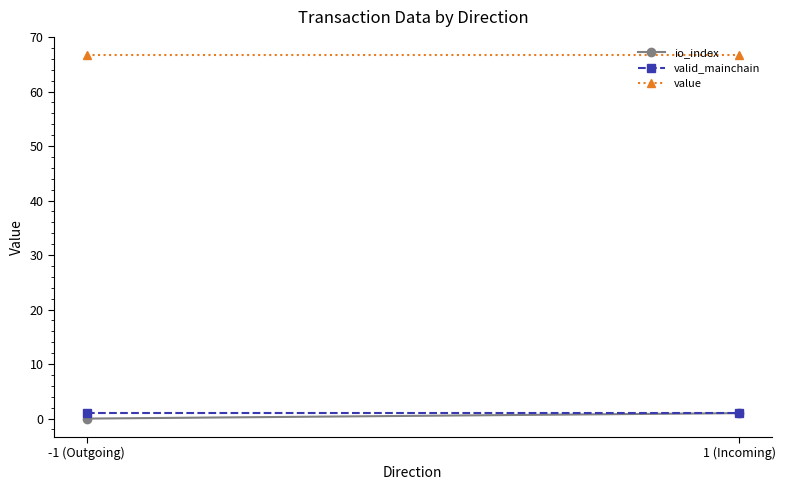

Rank the series by their maximum value, from lowest to highest.

io_index, valid_mainchain, value